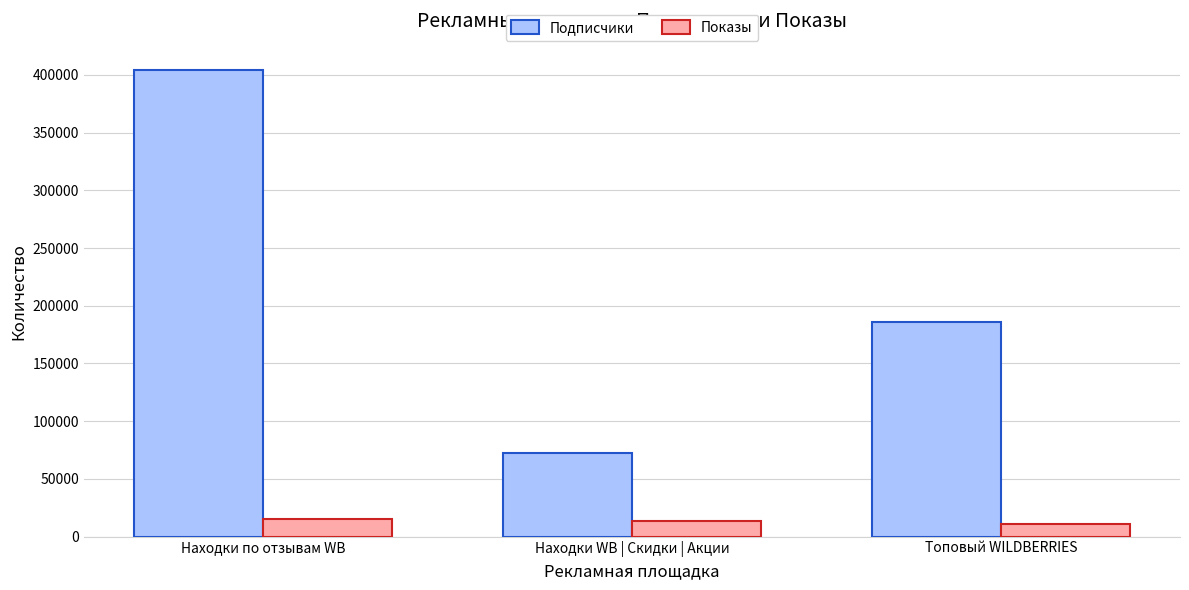

What is the minimum value shown in the chart?

10940